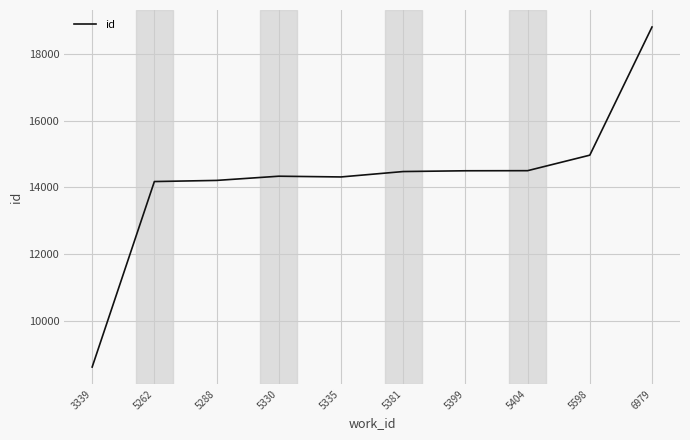

What is the smallest value displayed?

8610